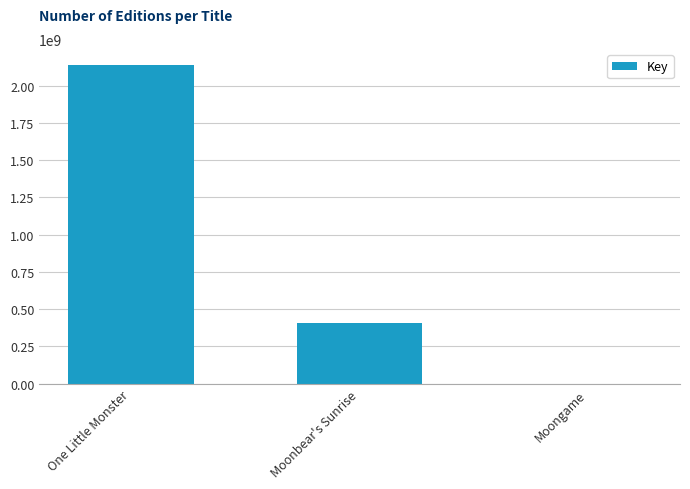

At which label is the value closest to 1069279680?

Moonbear's Sunrise